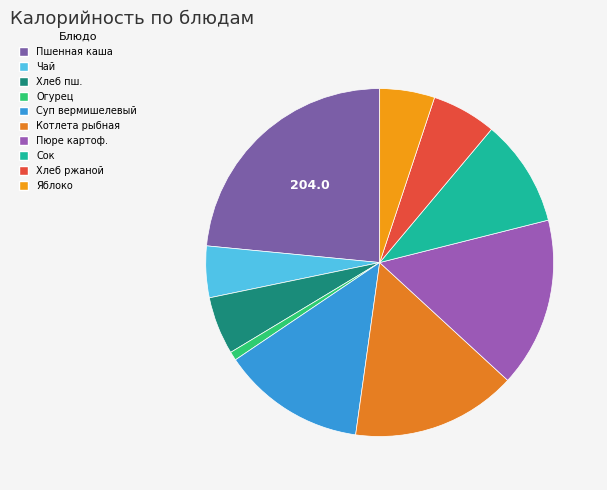

How many segments does this pie chart have?

10